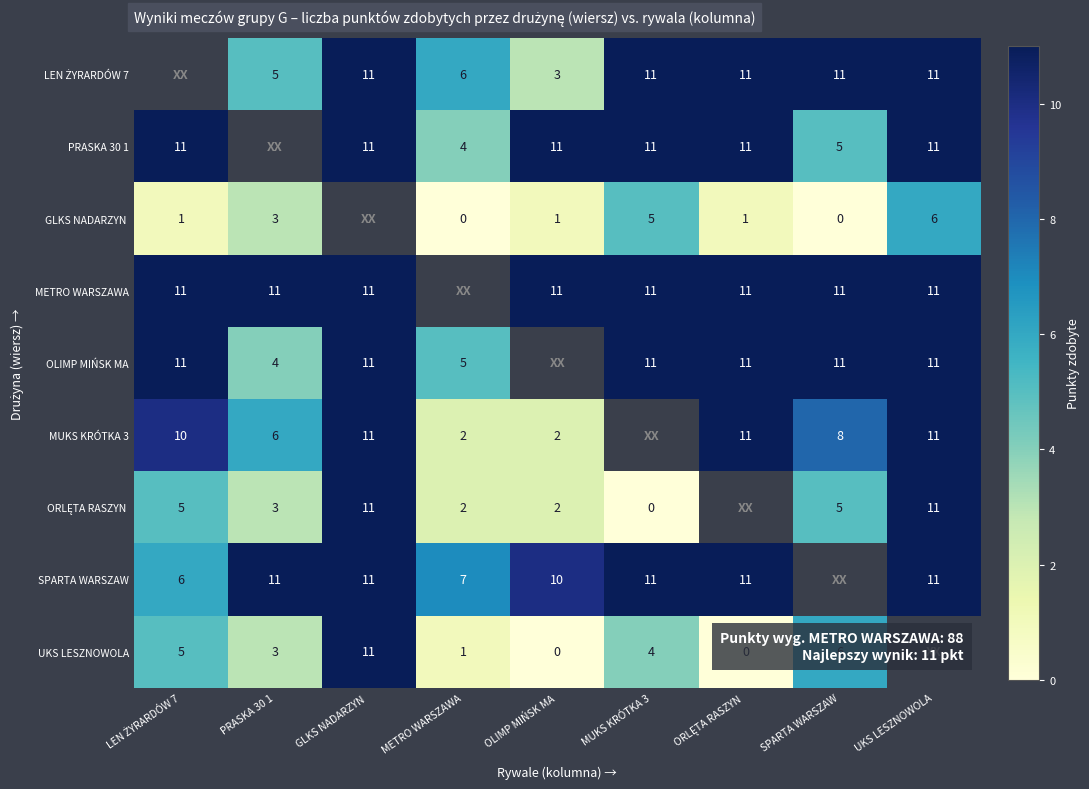

The OLIMP MIŃSK MA series shows 11 at MUKS KRÓTKA 3. True or false?

True